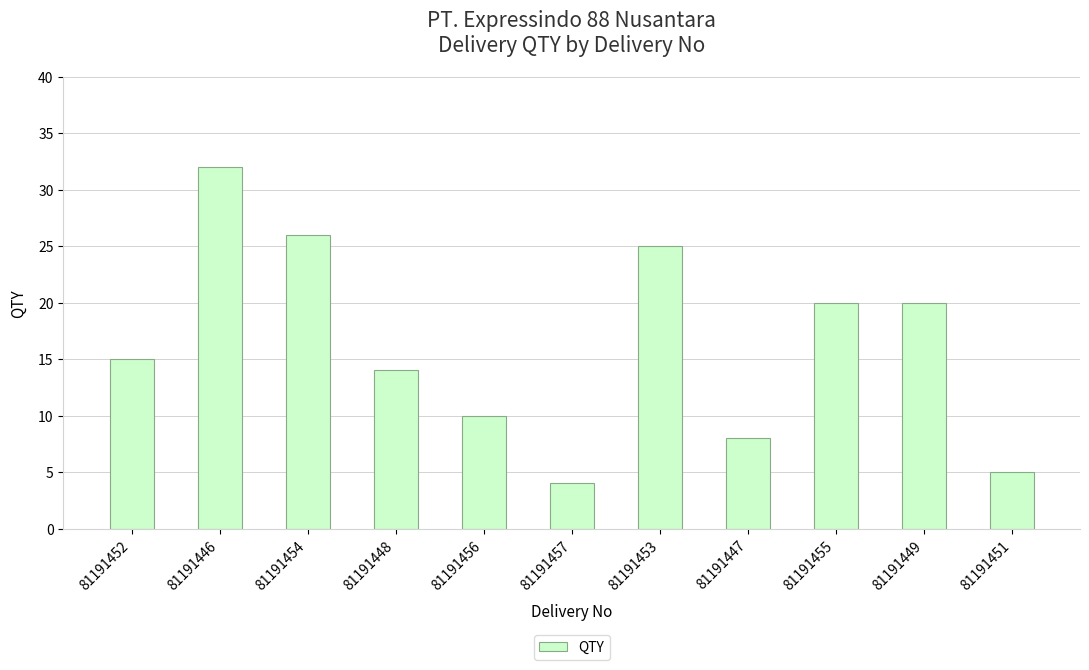

What position from the left is 81191447?

8